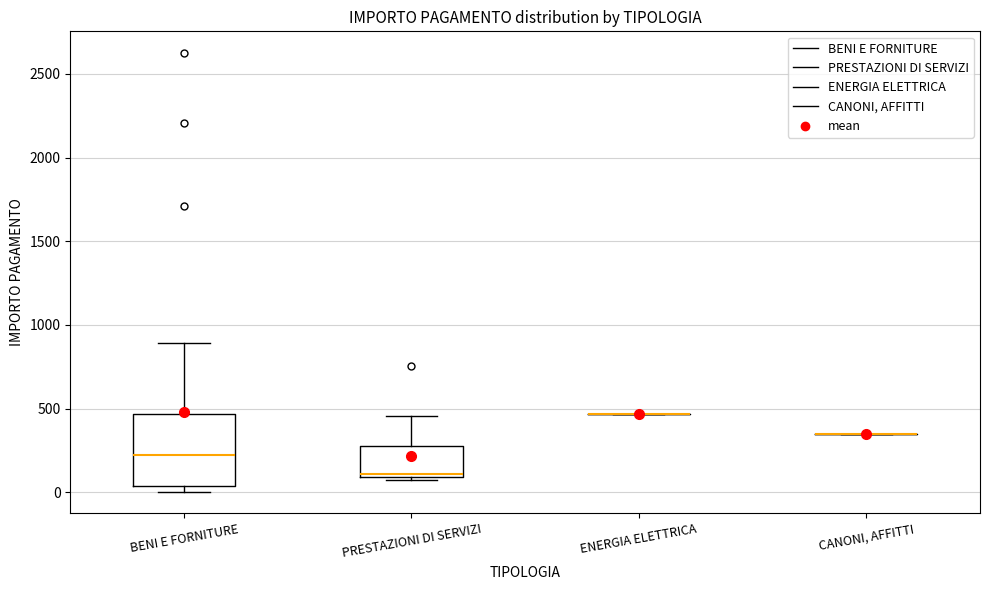

Reading left to right, read every box against the y-axis: the position of its median line, the range the box covers, and the ends of its whiskers. The values are not printed on the chart, so give them approximately, as read against the axis.

BENI E FORNITURE: median 250, box 50 to 450, whiskers 0 to 900
PRESTAZIONI DI SERVIZI: median 100, box 100 to 250, whiskers 50 to 450
ENERGIA ELETTRICA: box collapsed to a line at 450, whiskers 450 to 450
CANONI, AFFITTI: box collapsed to a line at 350, whiskers 350 to 350